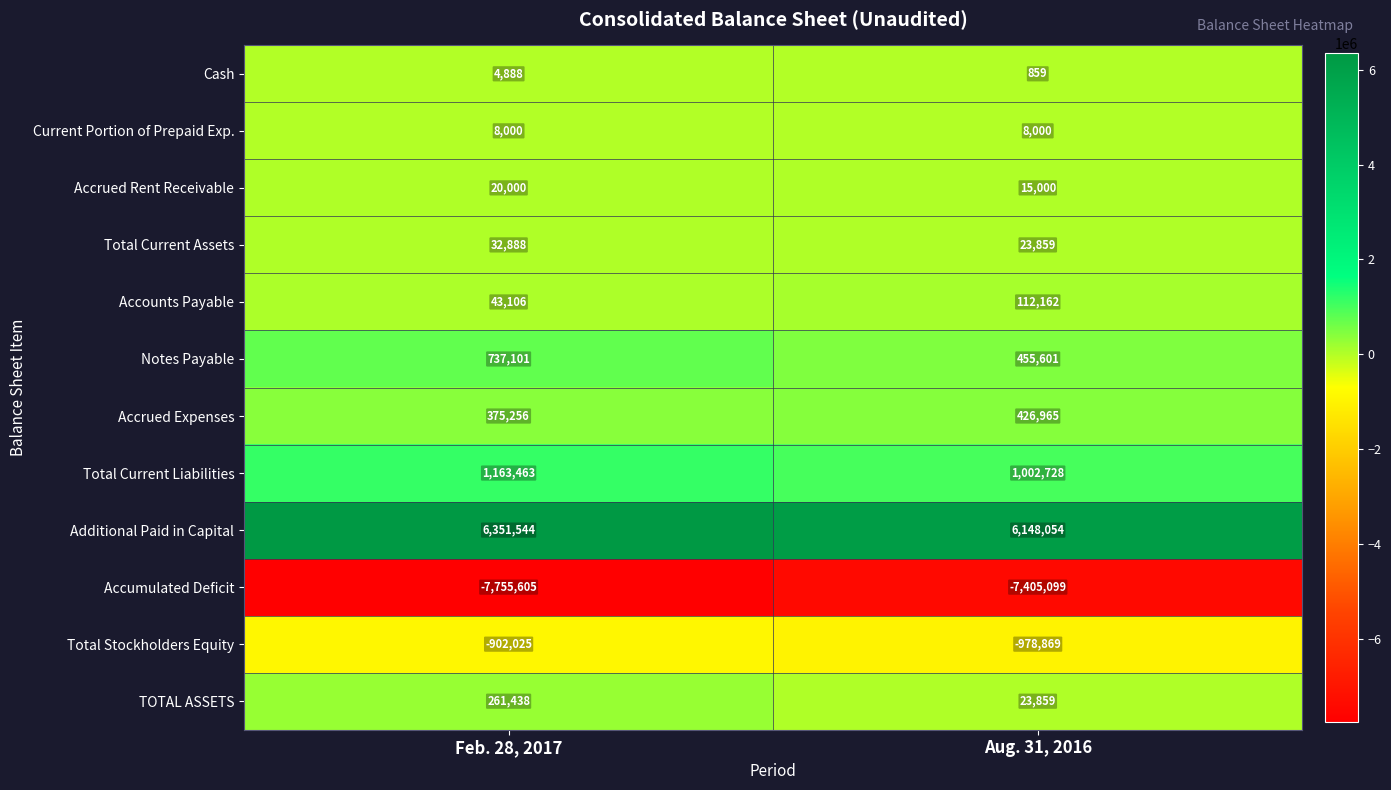

What is the sum of the Notes Payable values at Feb. 28, 2017 and Aug. 31, 2016?

1192702